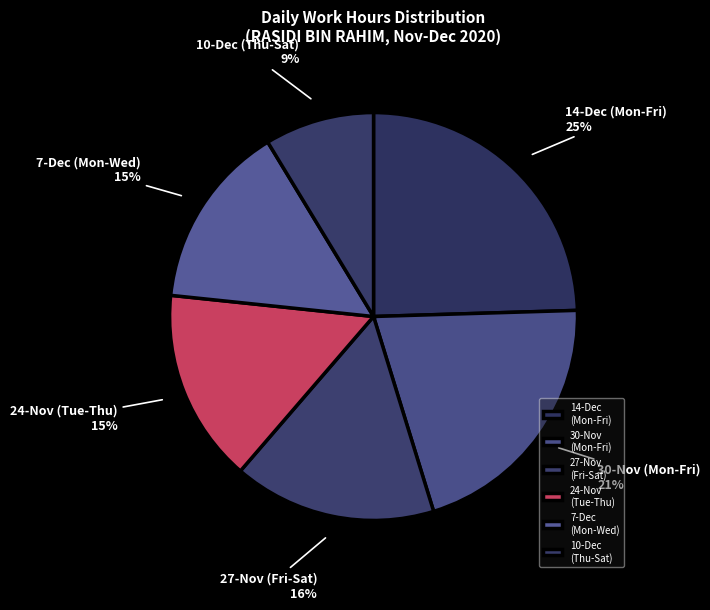

How many slices are in this pie chart?

6